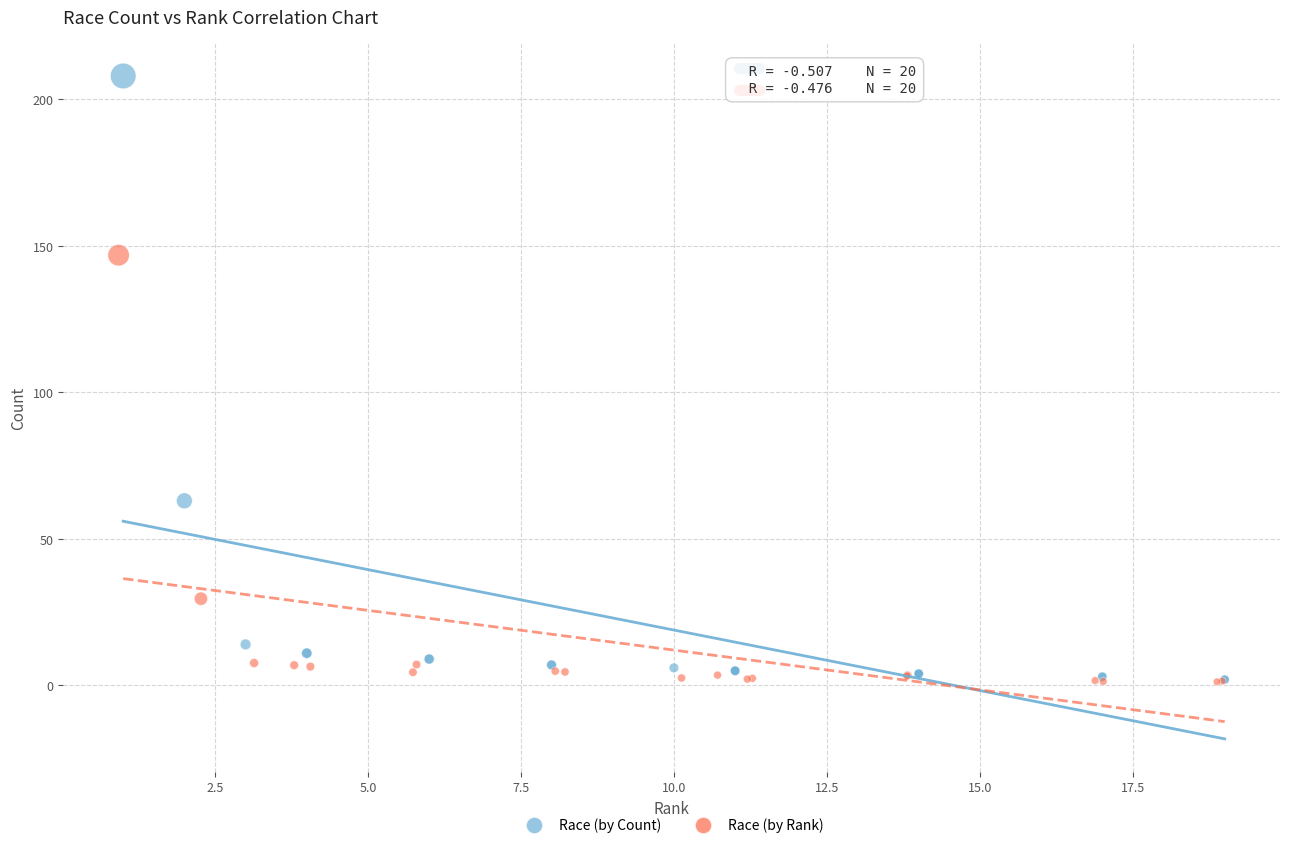

Which series contains the highest Y value?

Race (by Count)